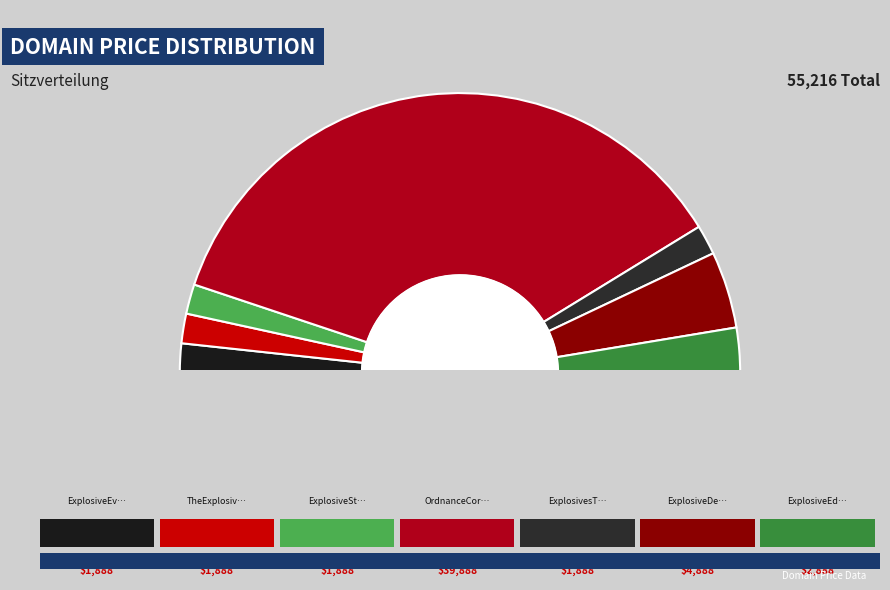

To the nearest percent, what is the difference between the largest and smallest slice percentages?

69%